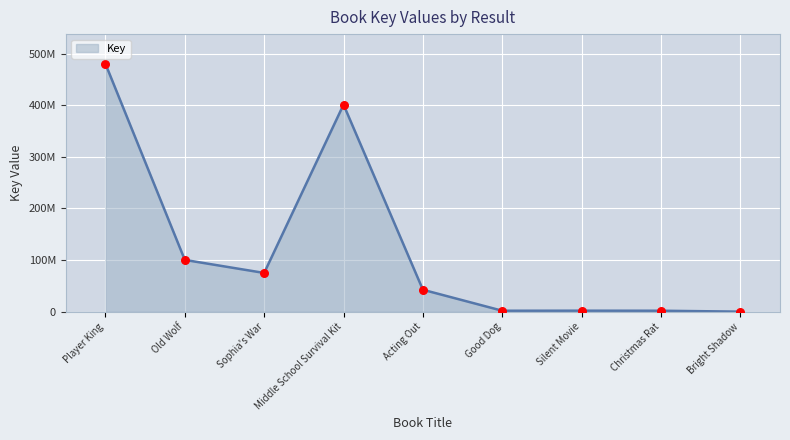

What is the change in value from Sophia's War to Acting Out?

-32577716